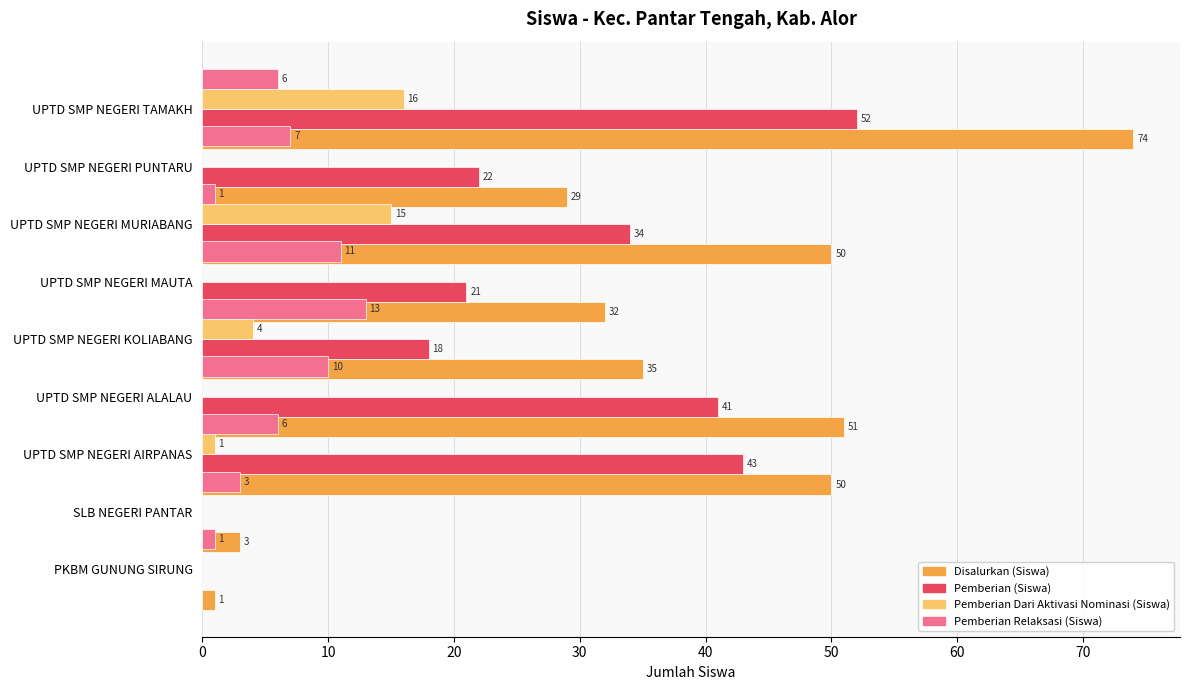

Which has a higher value, SLB NEGERI PANTAR or UPTD SMP NEGERI AIRPANAS?

UPTD SMP NEGERI AIRPANAS